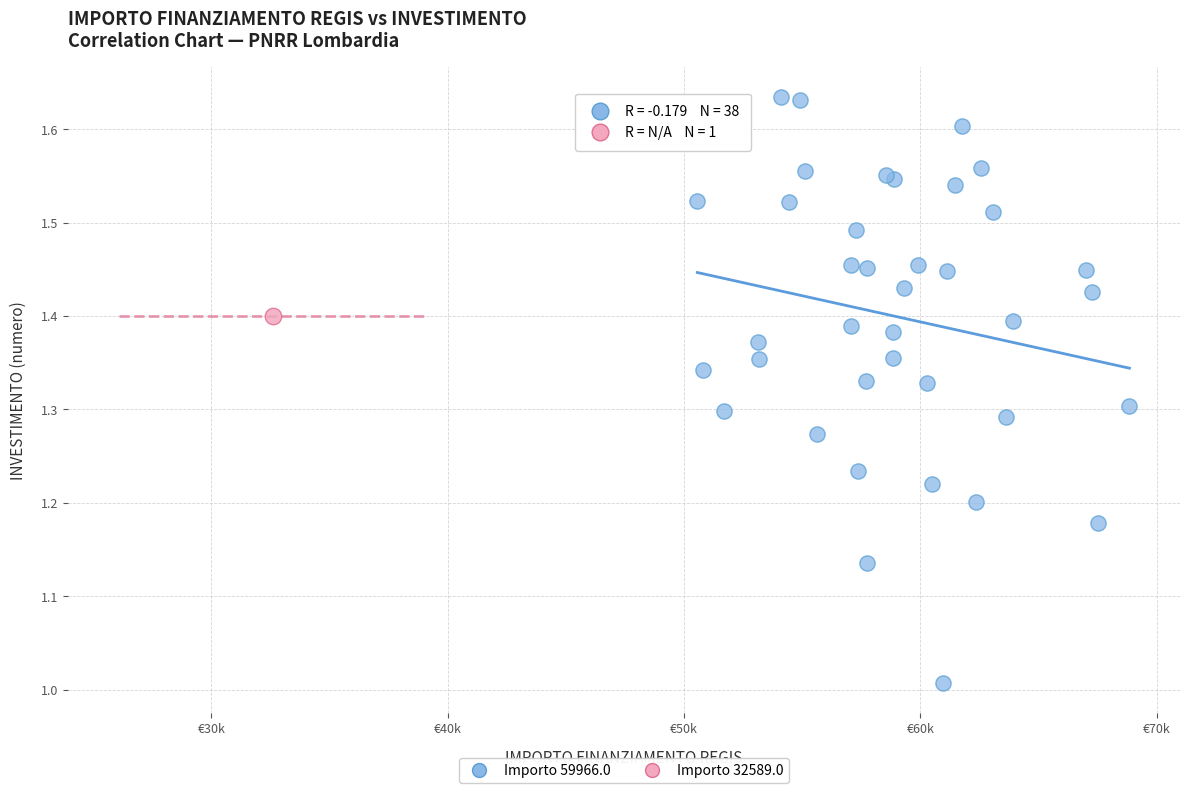

What are all the series names shown in the legend?

Importo 59966.0, Importo 32589.0